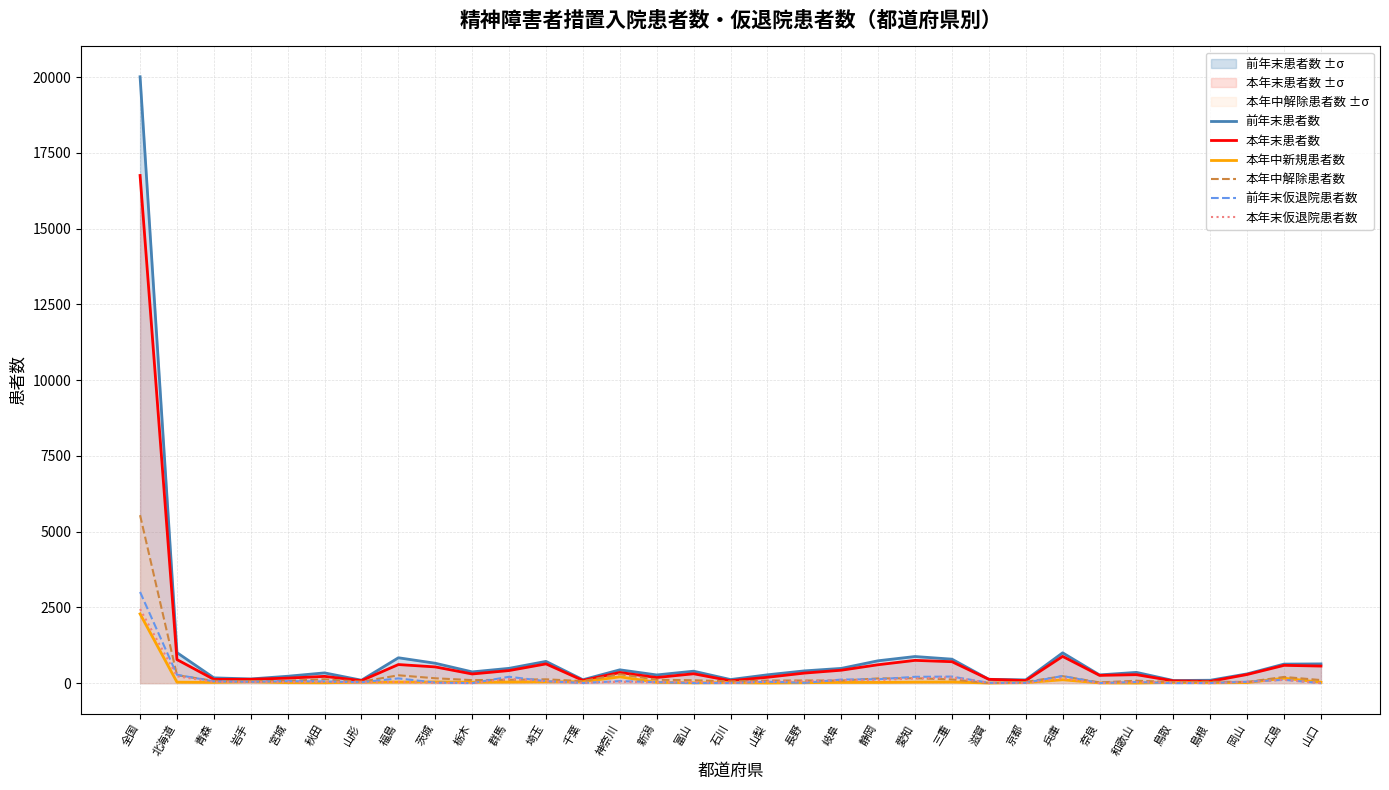

Which series has the largest range (max minus min)?

前年末患者数